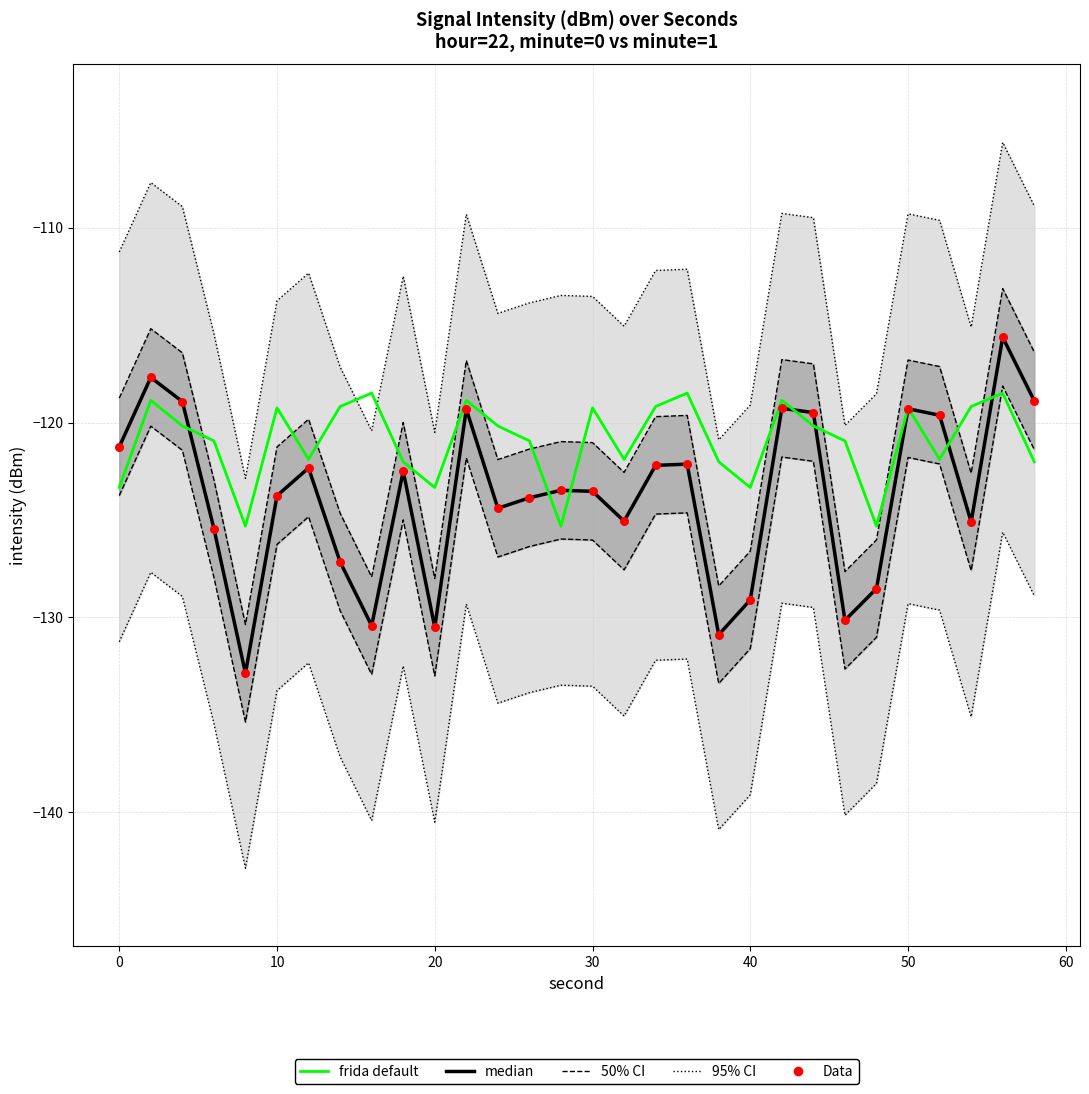

Which series has the largest total across all categories?

frida default